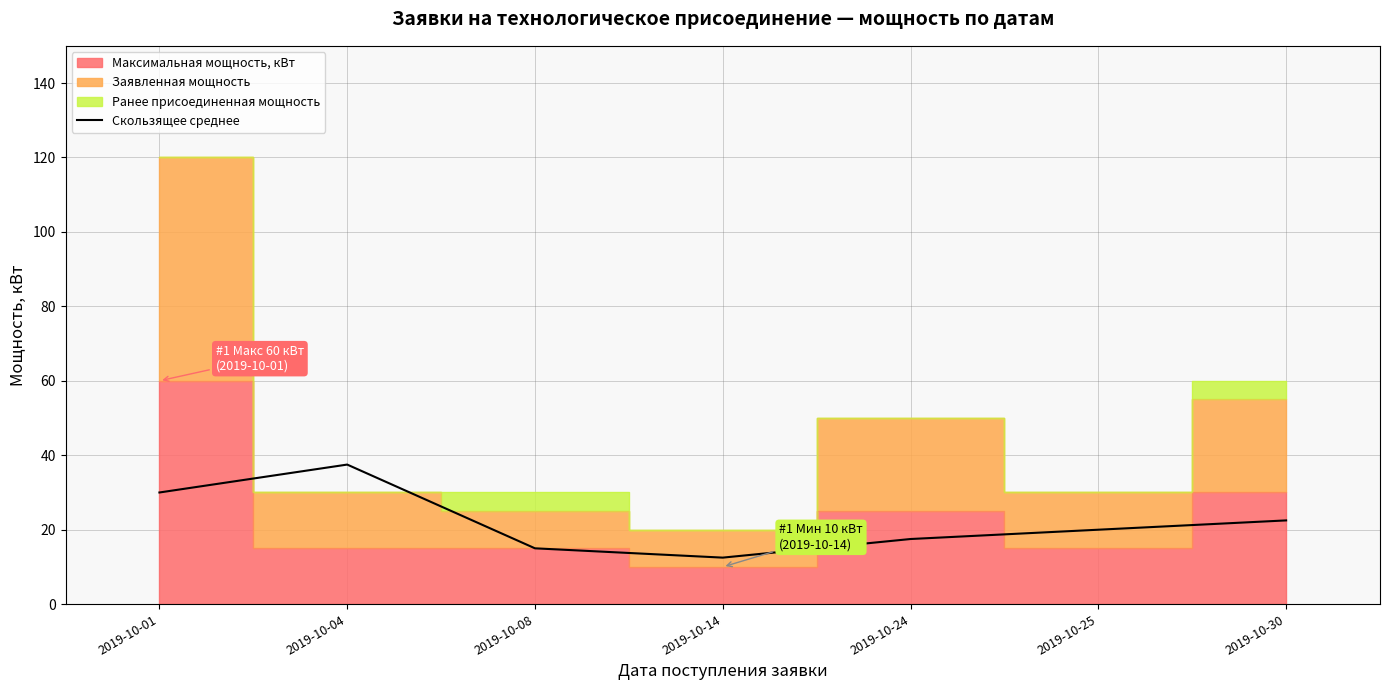

The Скользящее среднее series shows 15.0 at 2019-10-08. True or false?

True